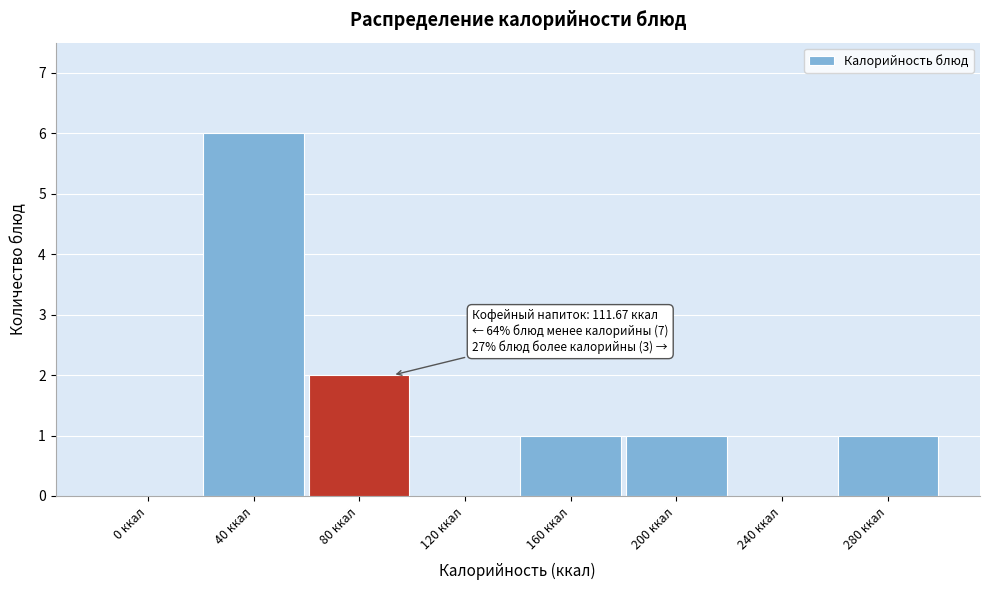

Reading left to right, list all the values displayed in this chart.

0 ккал=0	40 ккал=6	80 ккал=2	120 ккал=0	160 ккал=1	200 ккал=1	240 ккал=0	280 ккал=1